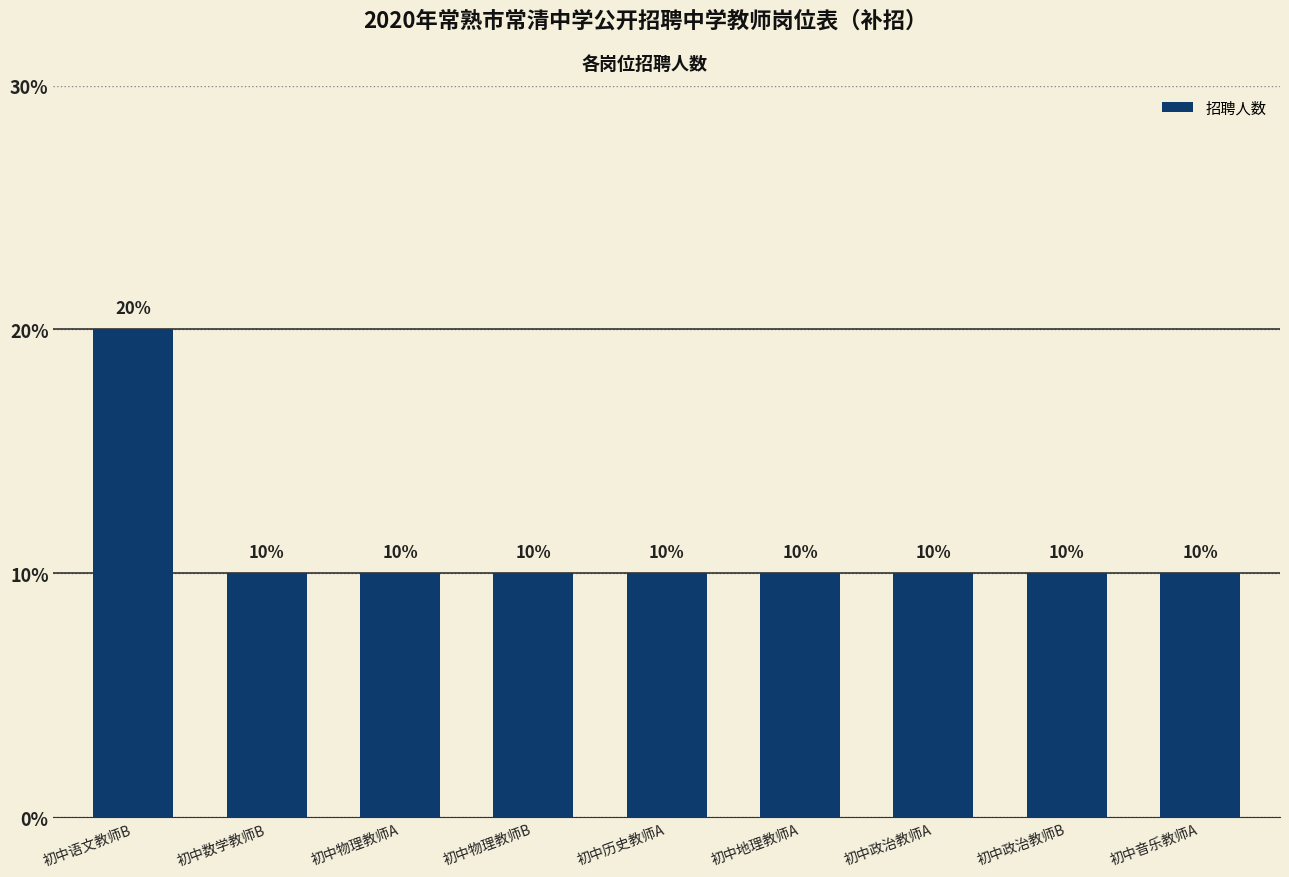

True or false: the data shows 1 at 初中政治教师B.

False